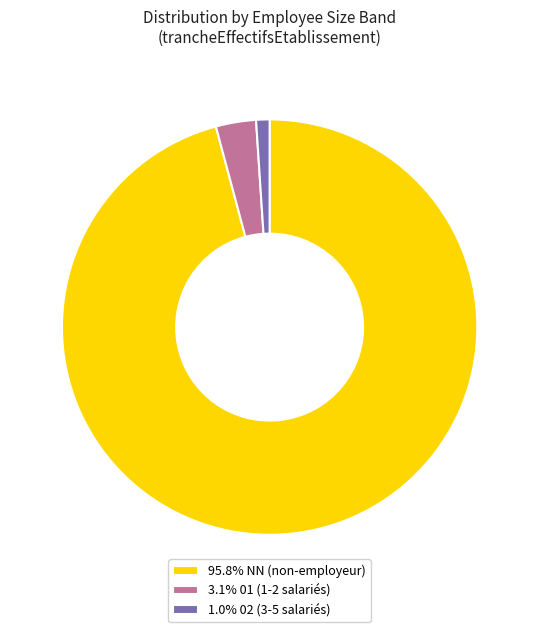

Is 3.1% 01 (1-2 salariés) the majority of the pie?

No